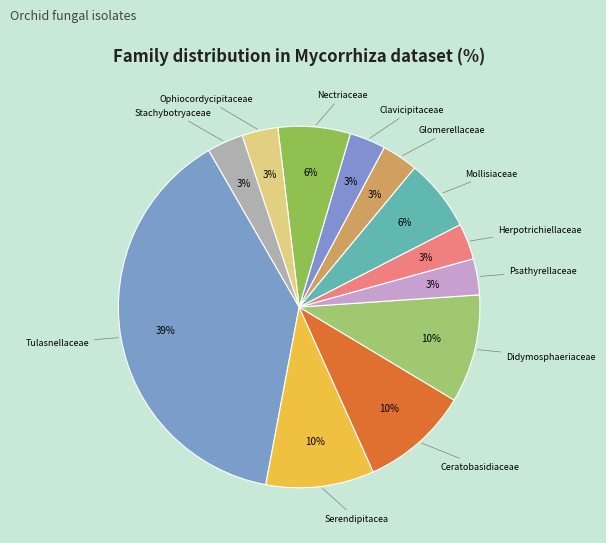

How many slices are in this pie chart?

12